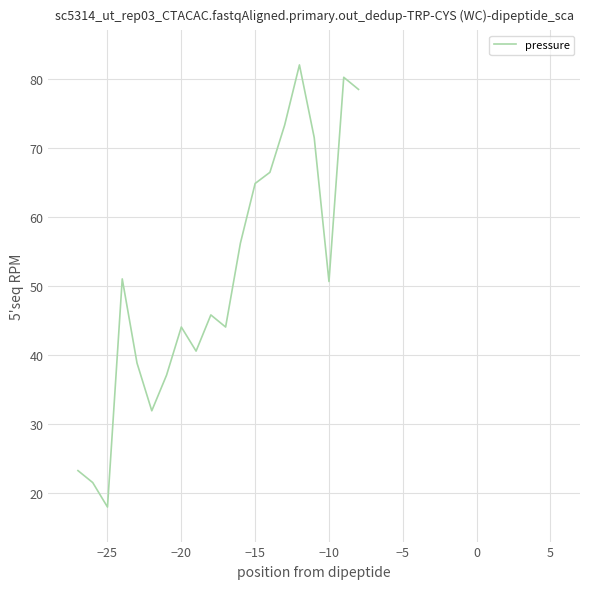

What is the minimum value shown in the chart?

18.0